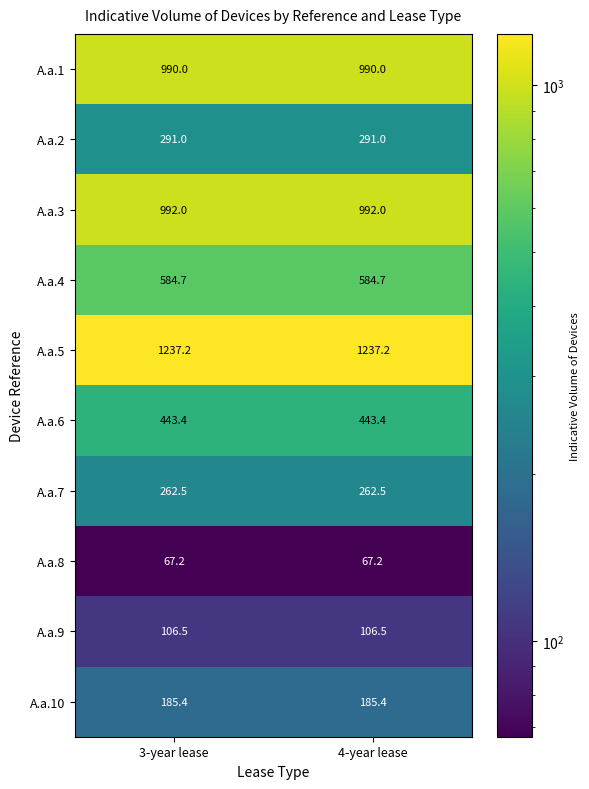

What is the spread (max minus min) of values at 4-year lease?

1170.0